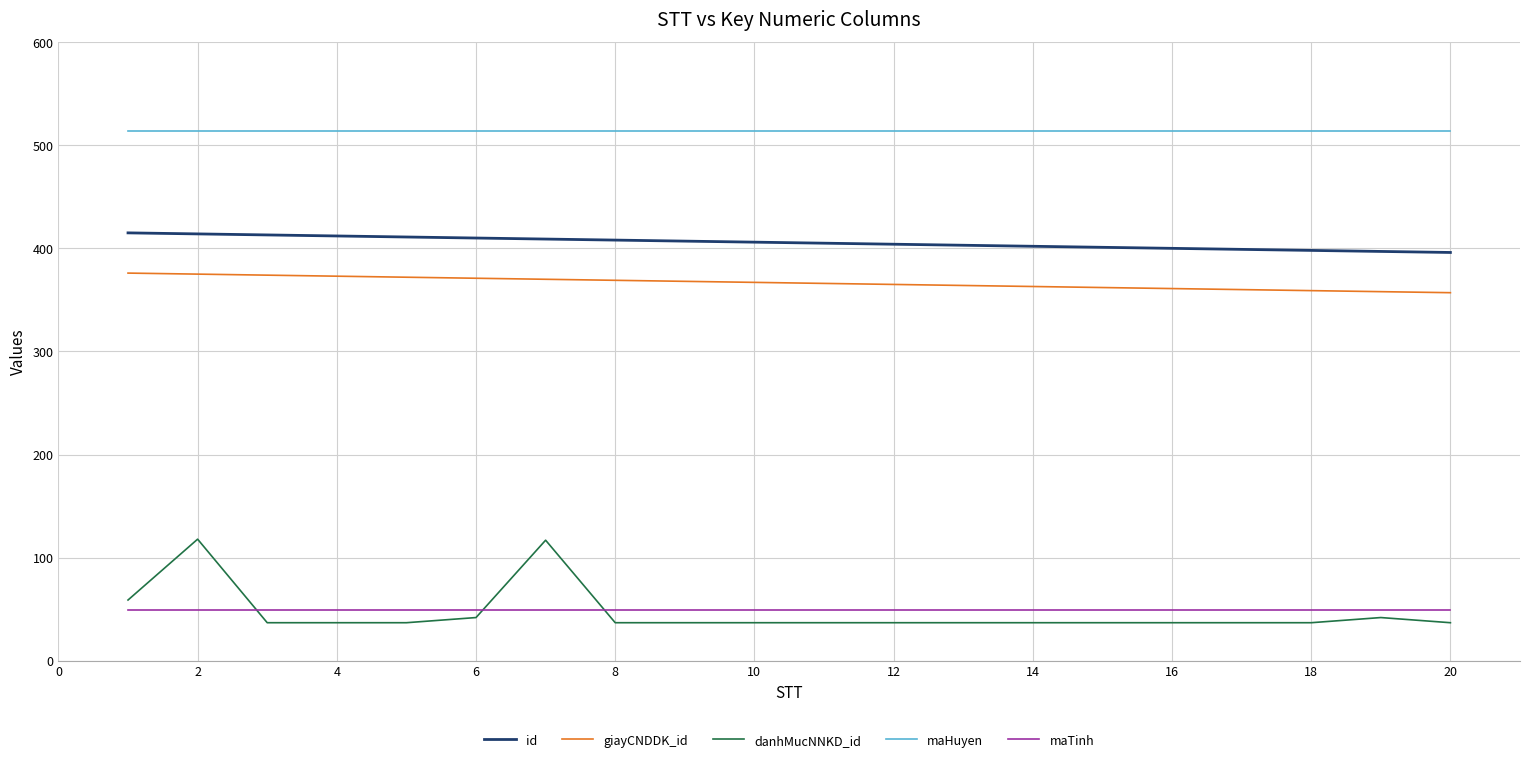

What is the difference between the second highest and second lowest values in the danhMucNNKD_id series?

80